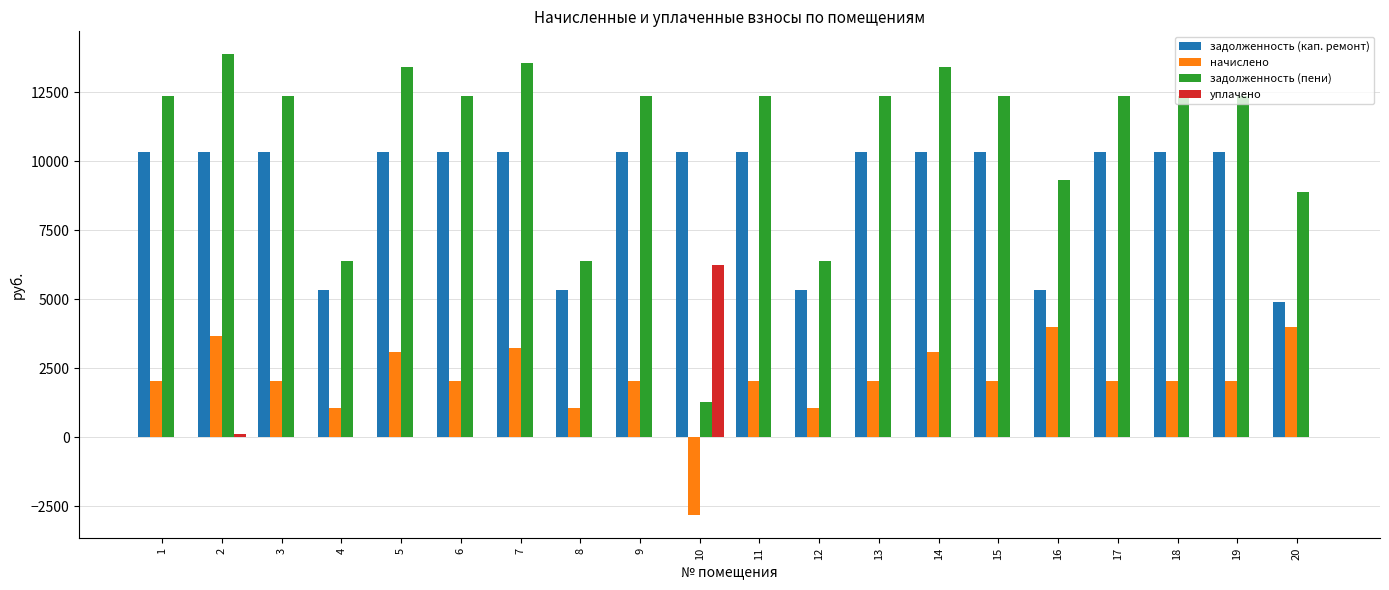

Are the bars horizontal?

No